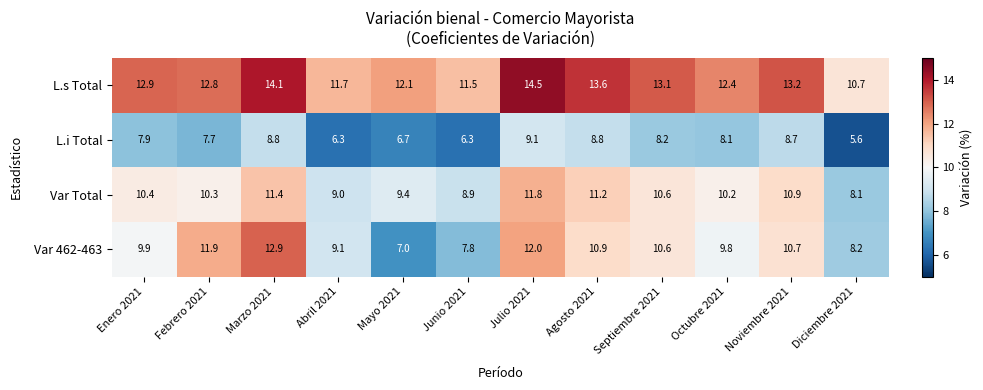

Which series has the widest spread of values?

Var 462-463